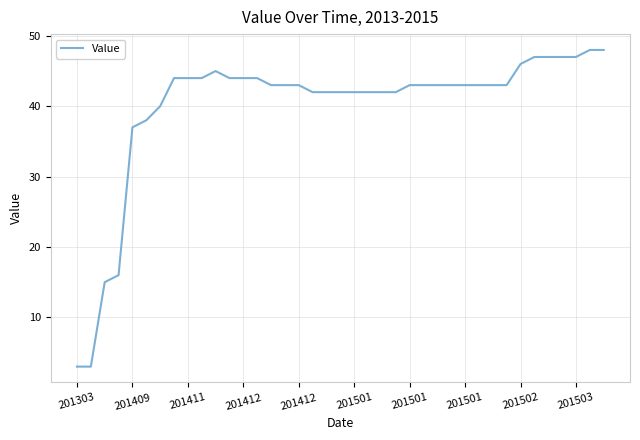

What is the difference between the maximum and minimum values?

45